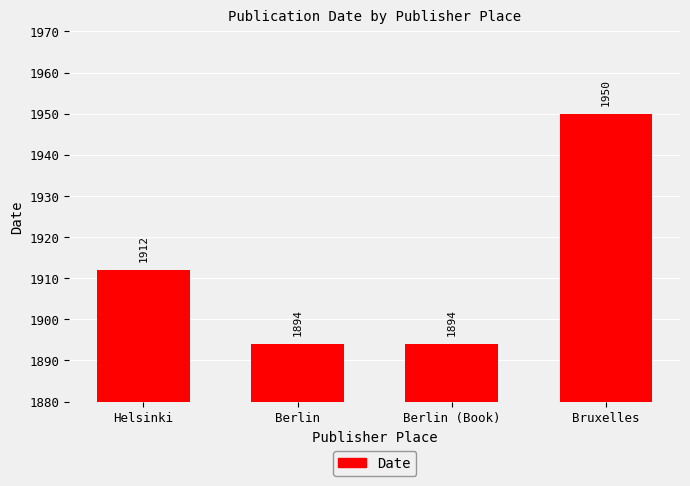

What is the difference between the maximum and minimum values?

56